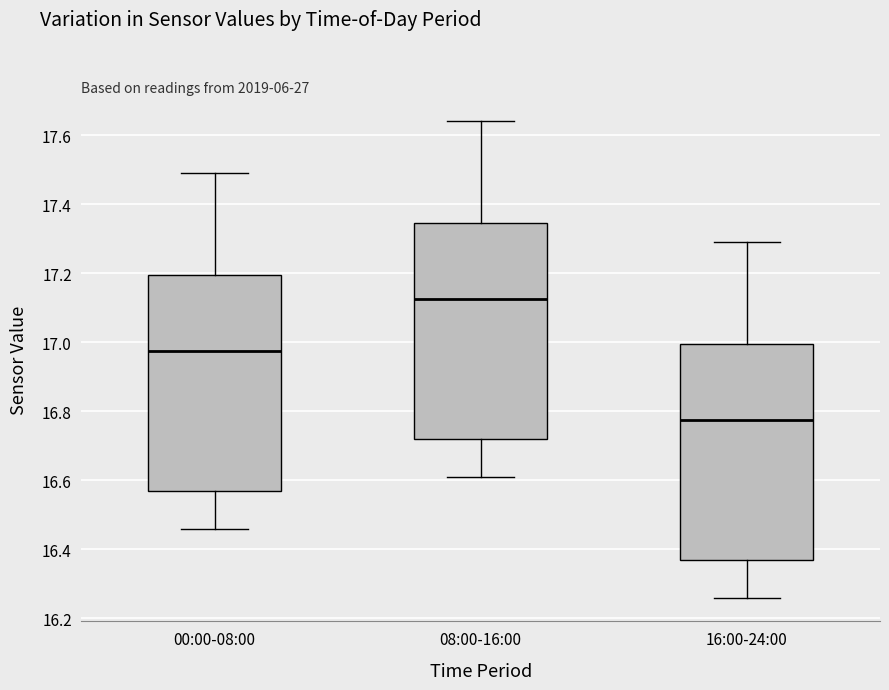

Reading left to right, transcribe this box plot: for each box, give where its median line is, the range the box spans, and where its two whiskers end, as read against the y-axis. The values are not printed on the chart, so give them approximately, as read against the axis.

00:00-08:00: median 16.98, box 16.58 to 17.20, whiskers 16.46 to 17.50
08:00-16:00: median 17.12, box 16.72 to 17.34, whiskers 16.62 to 17.64
16:00-24:00: median 16.78, box 16.38 to 17.00, whiskers 16.26 to 17.30